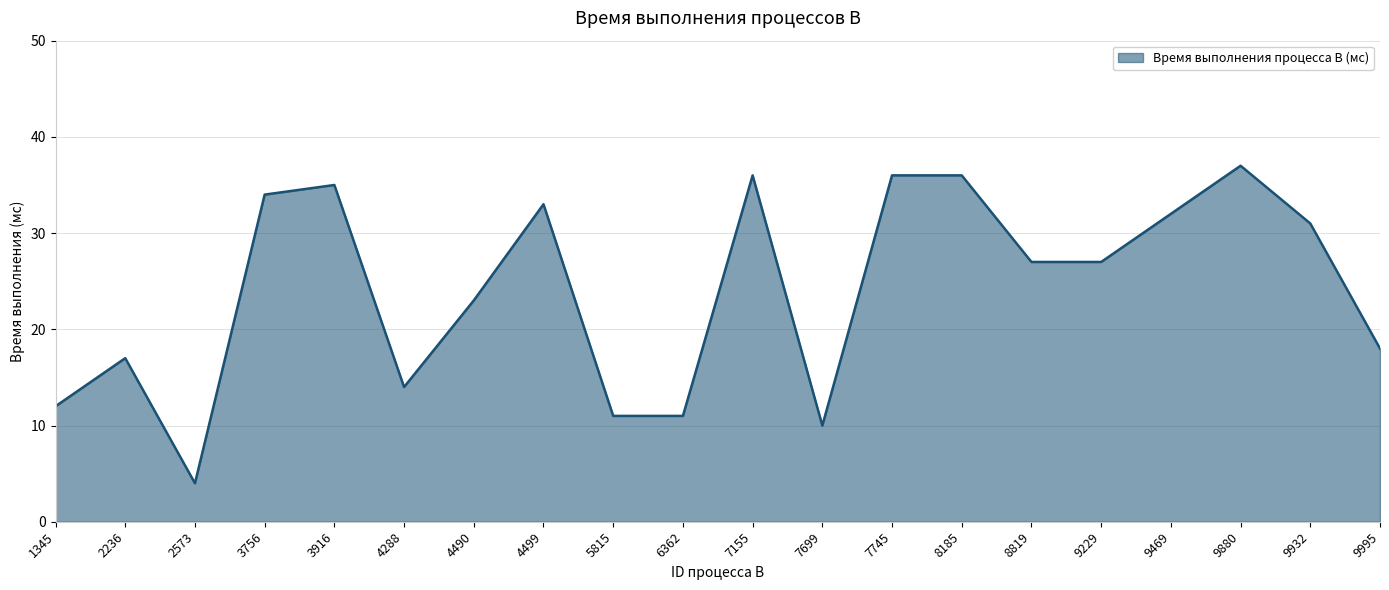

At which category does the data reach its first local peak?

2236